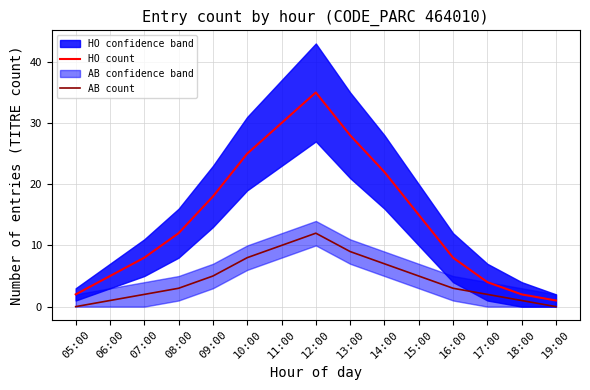

What is the difference between the HO count values at 17:00 and 13:00?

24